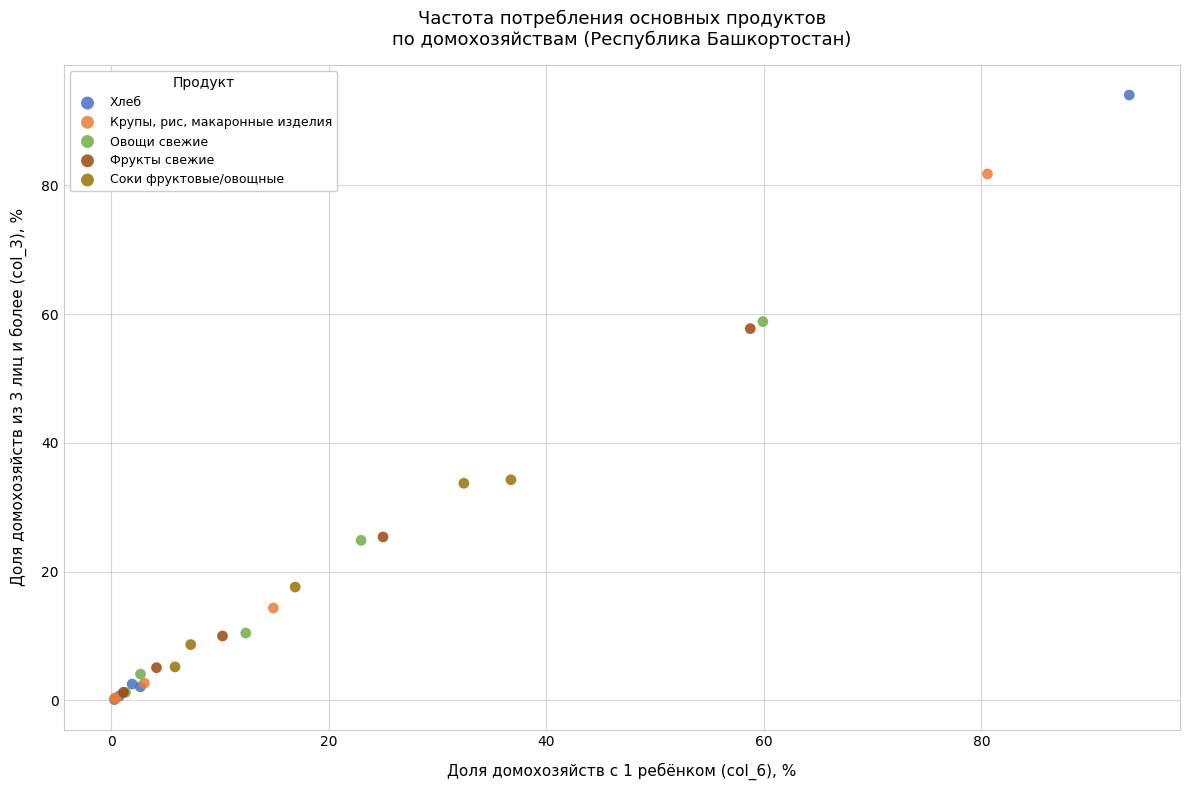

Which series has the widest spread of Y values?

Хлеб